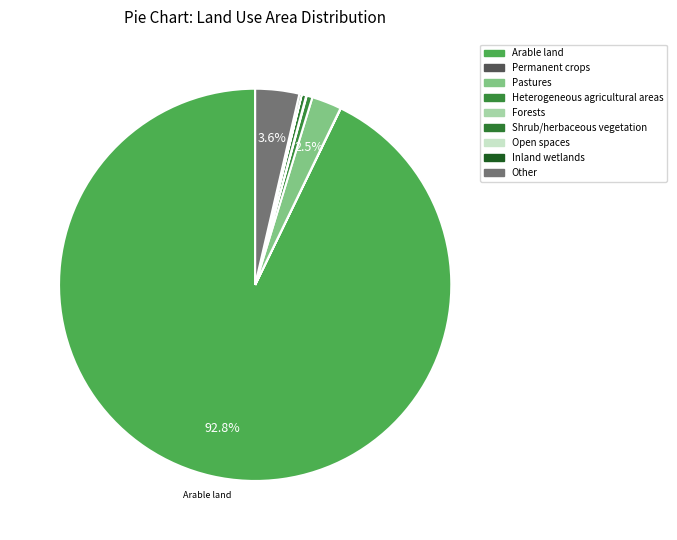

What is the total percentage of Arable land and Other?

96.4%